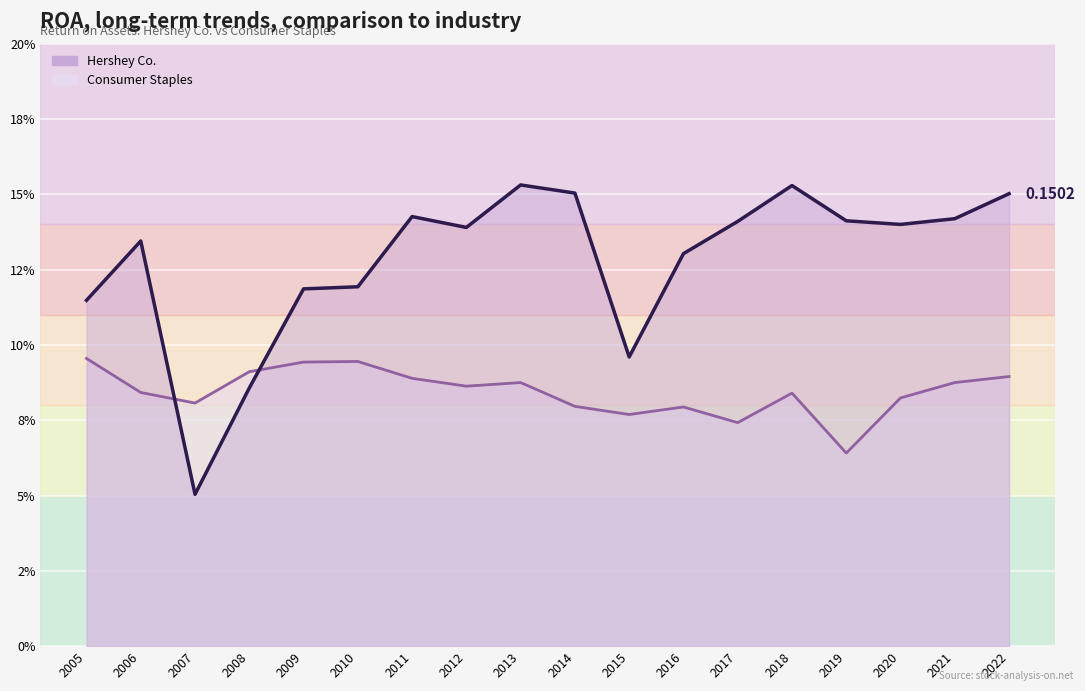

Does the chart display data point markers on the line(s)?

No